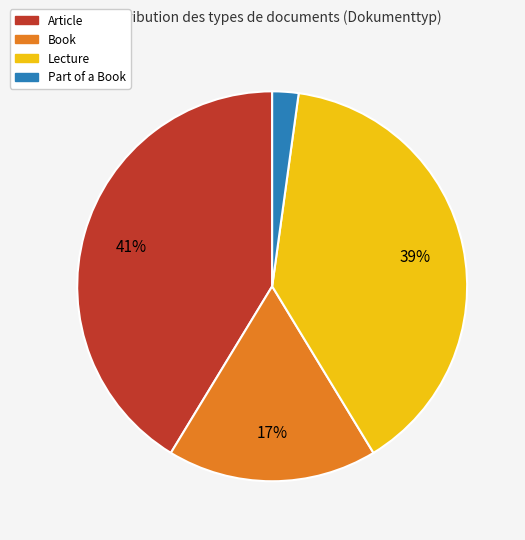

Between Part of a Book and Lecture, which is larger?

Lecture